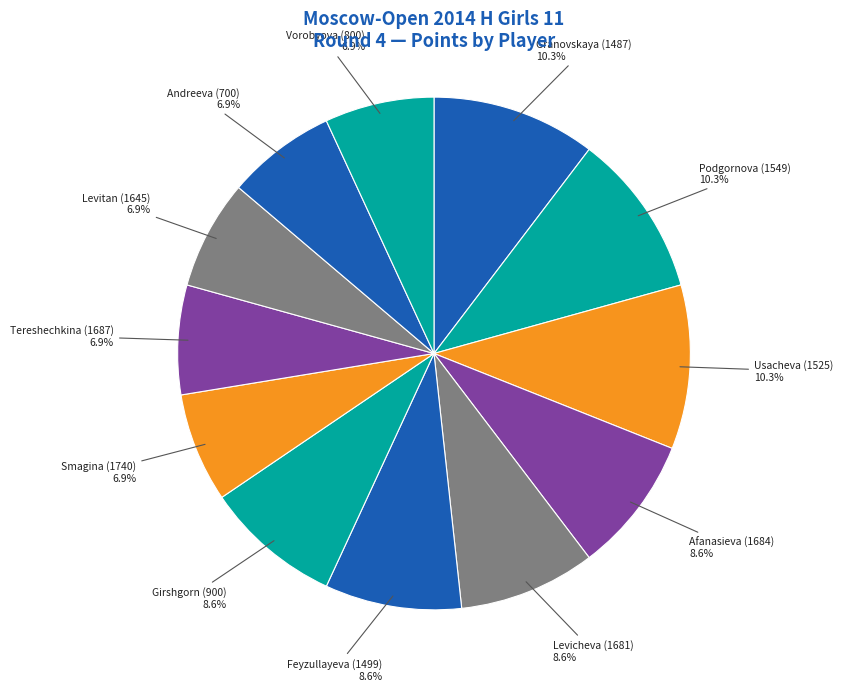

How many segments does this pie chart have?

12